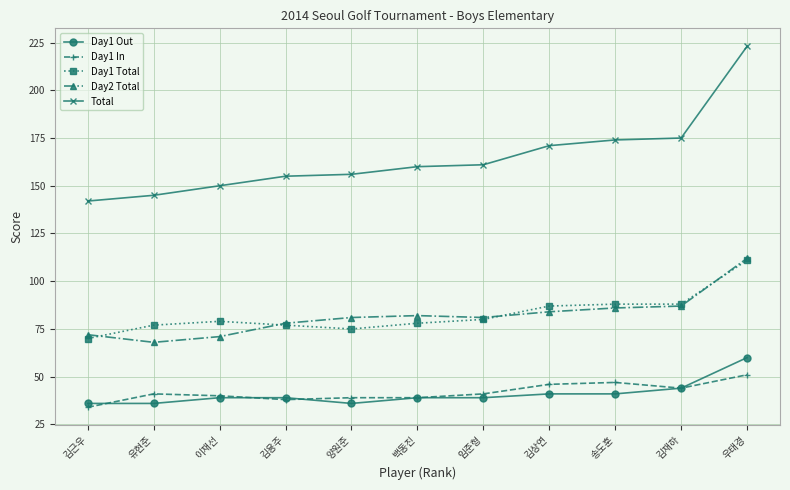

What is the sum of all Day1 Out values?

450